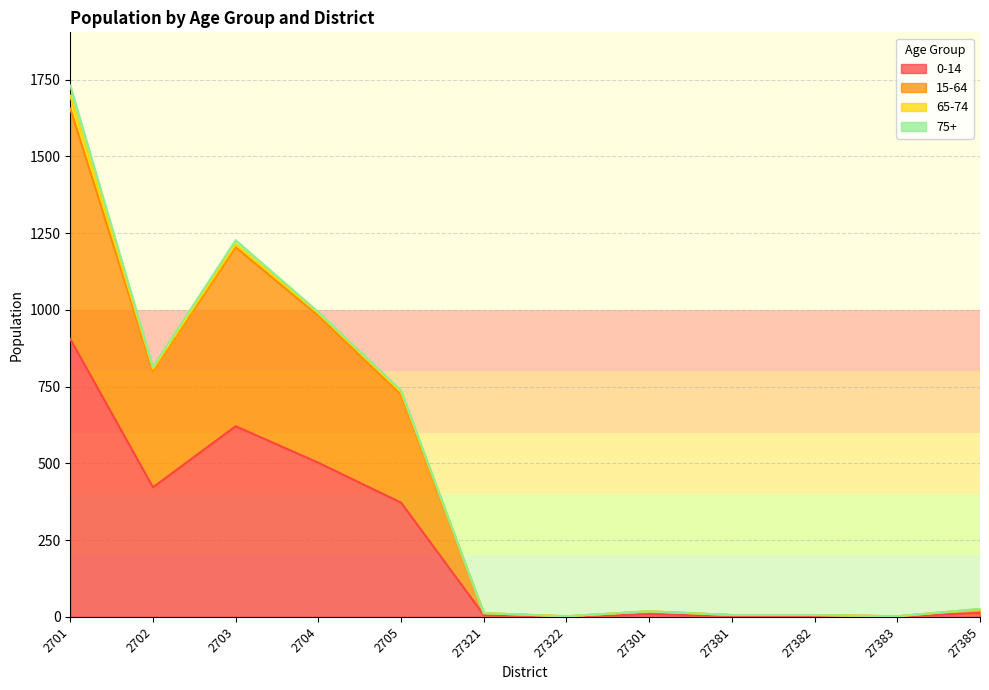

At which category is the sum across all series the highest?

2701